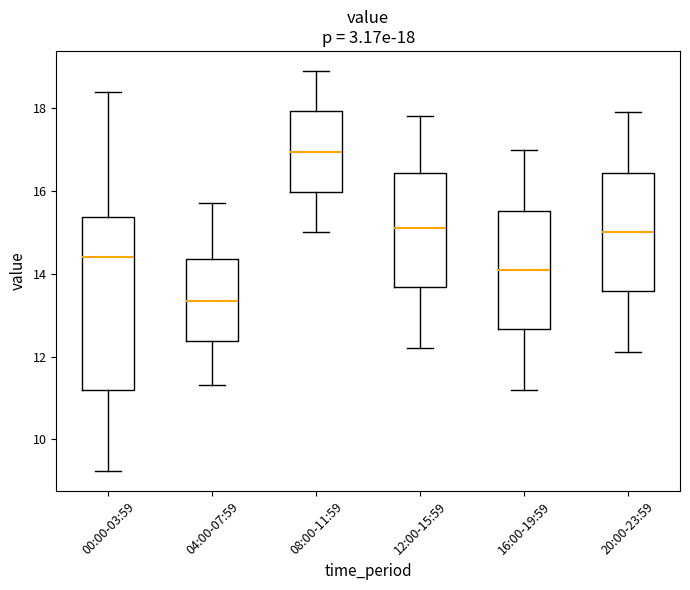

Which box is the tallest, from its lower edge to its upper edge?

00:00-03:59